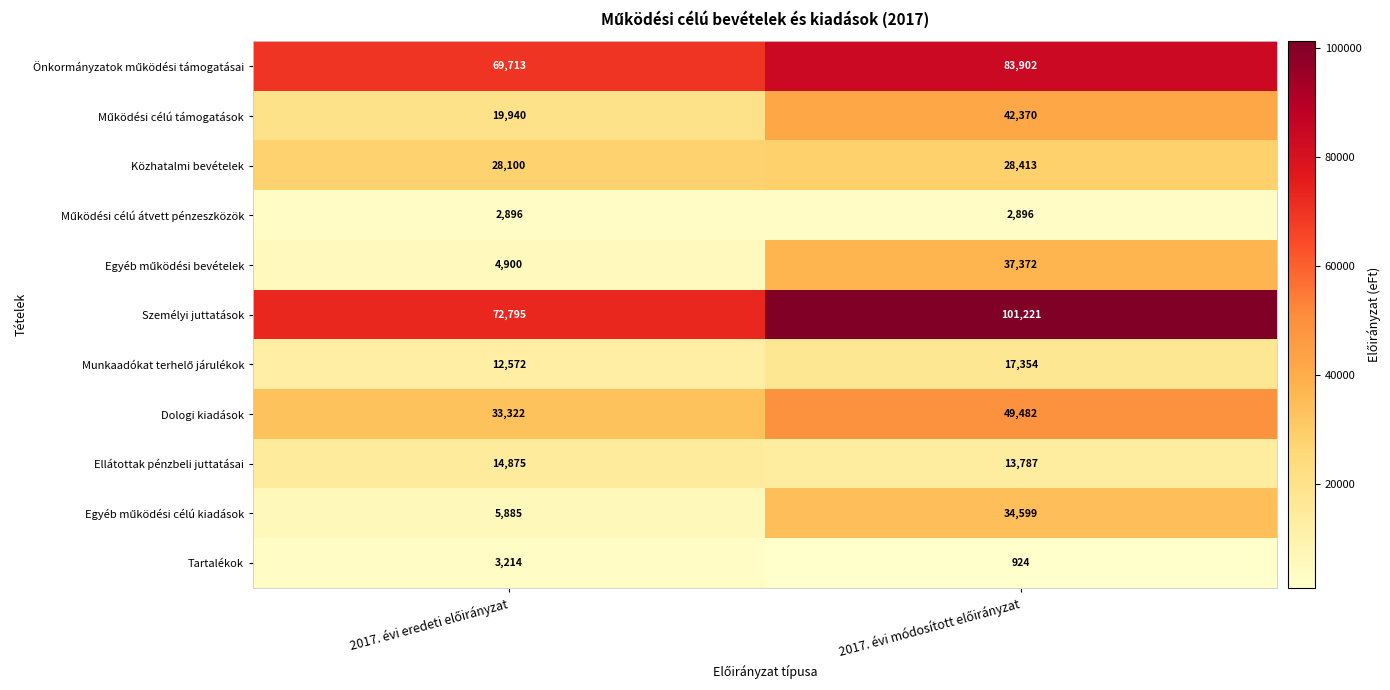

How many categories are shown in the chart?

2